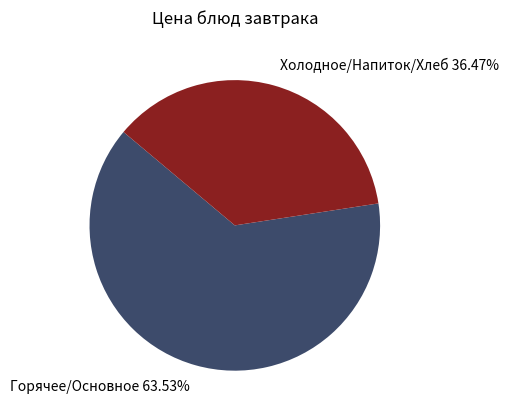

Is the sum of Холодное/Напиток/Хлеб 36.47% and Горячее/Основное 63.53% greater than half?

Yes